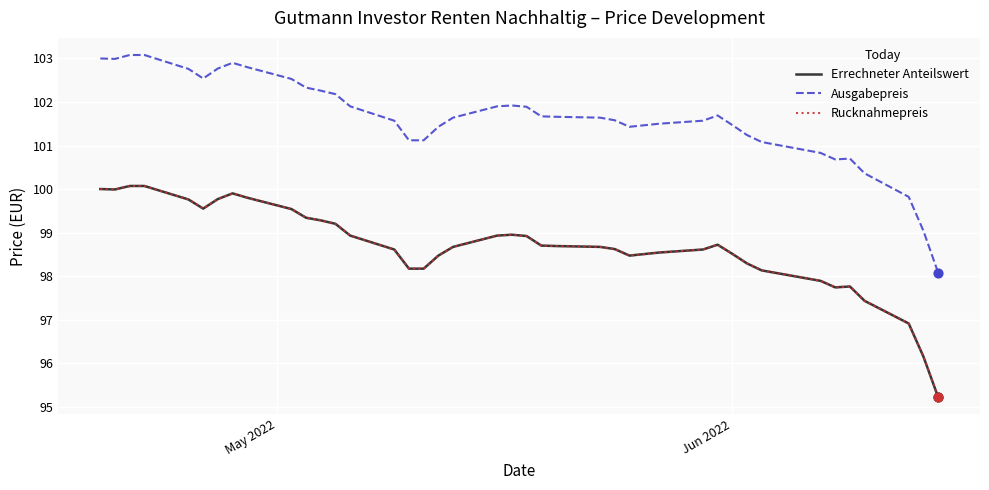

At how many categories does at least one series exceed 97?

40